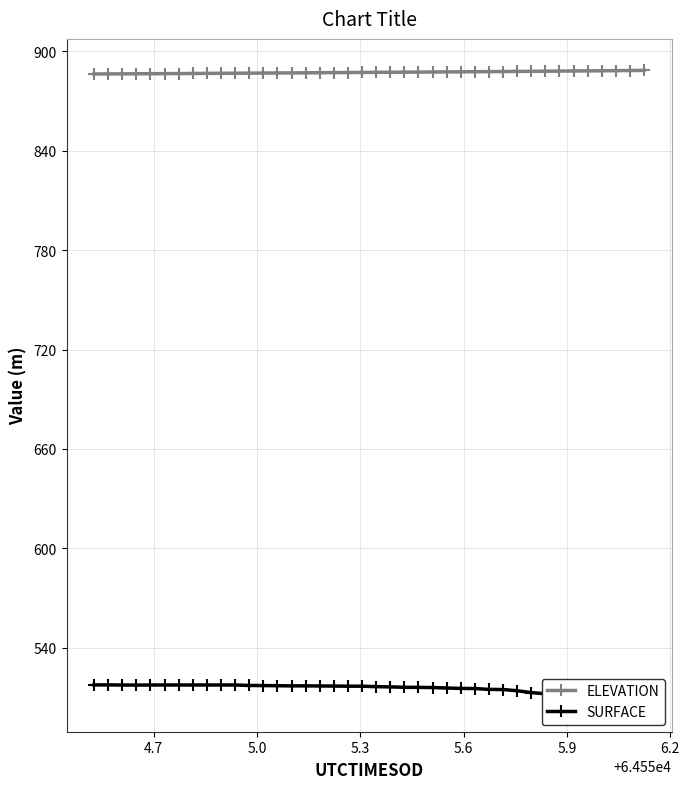

What is the value of the ELEVATION point at the 22nd from the left?

887.4